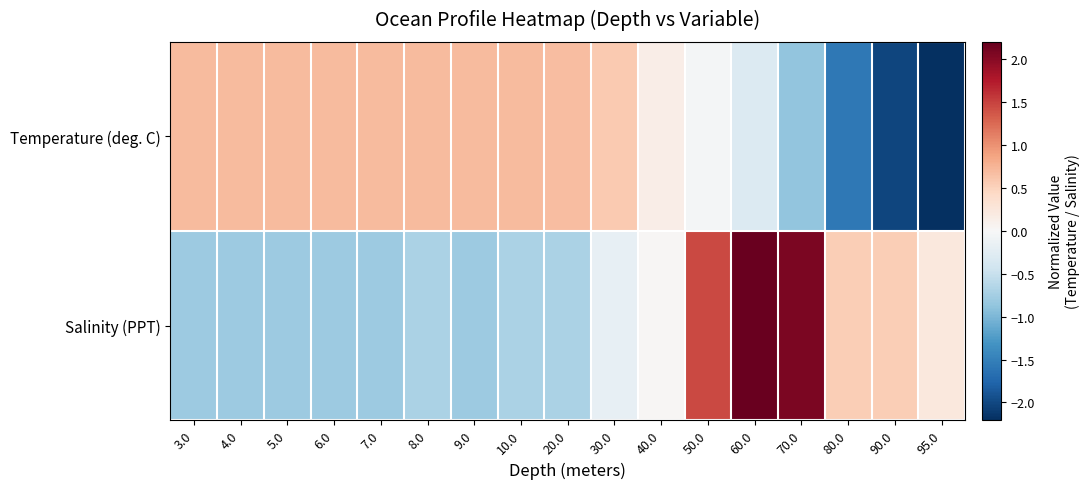

At 10.0, list the series in order from largest to smallest.

Temperature (deg. C), Salinity (PPT)